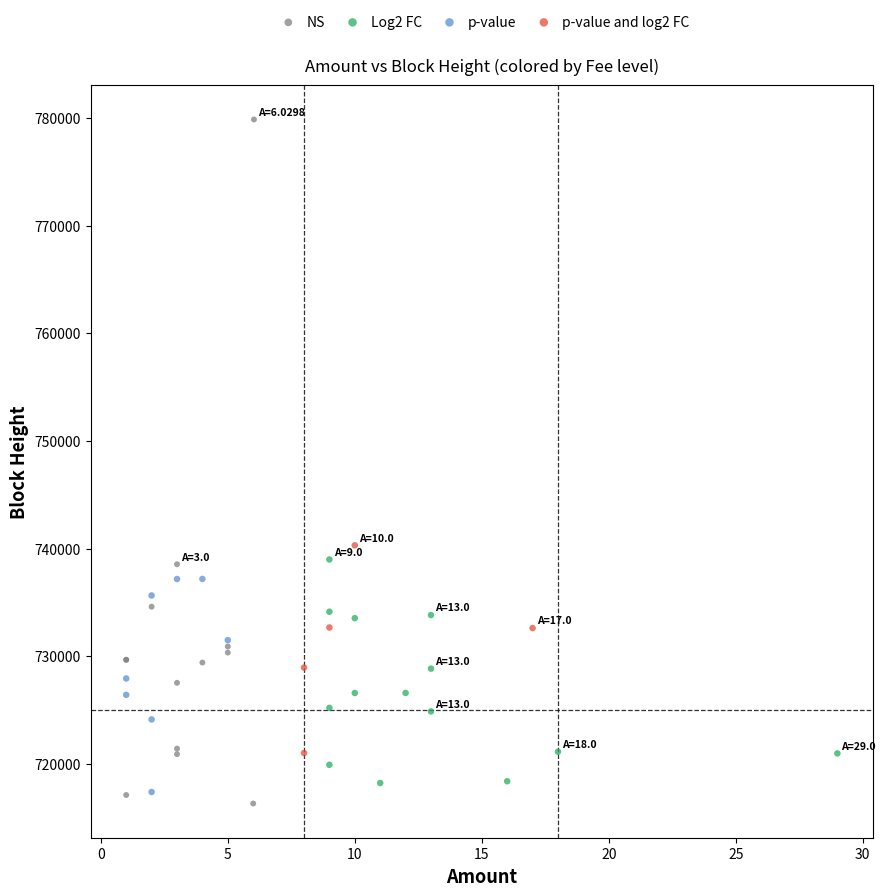

Which series contains the lowest Y value?

NS